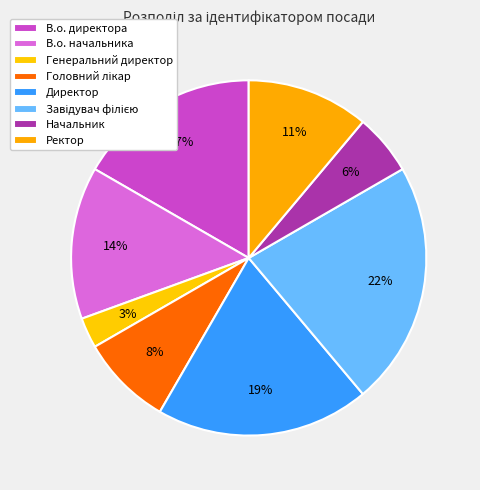

Count the number of slices in the pie.

8